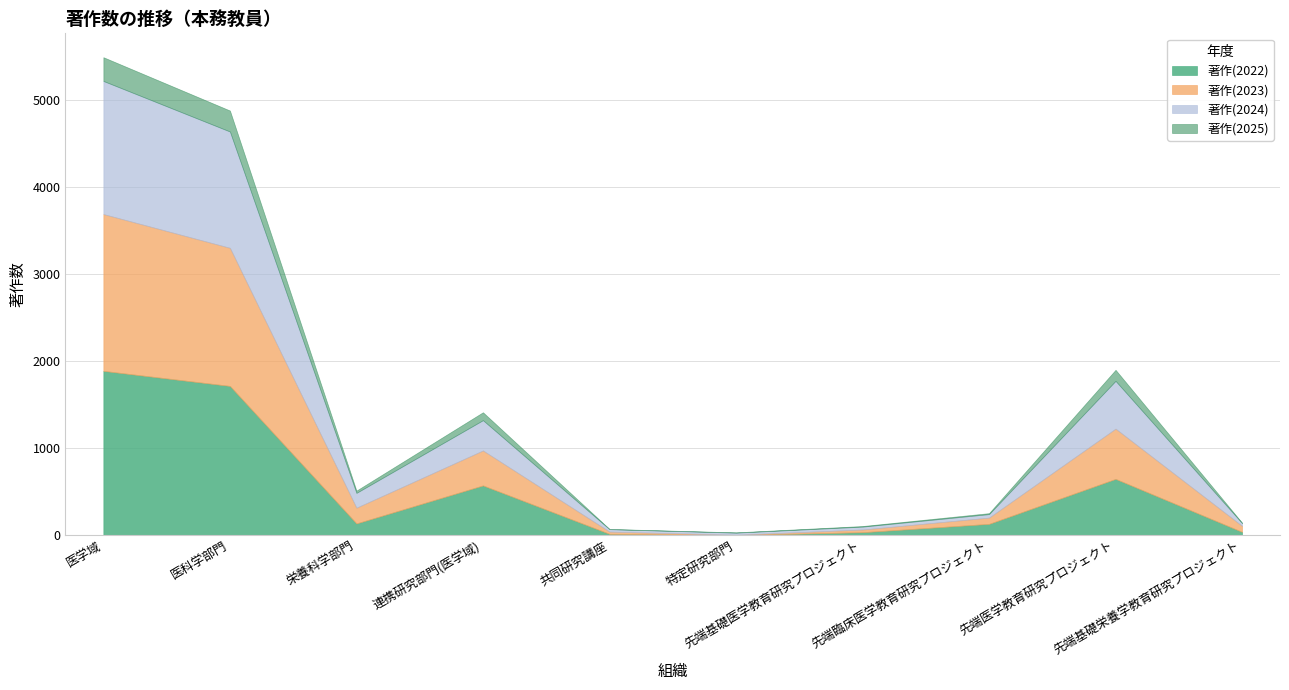

What is the difference between the maximum and minimum values in the 著作(2024) series?

1506